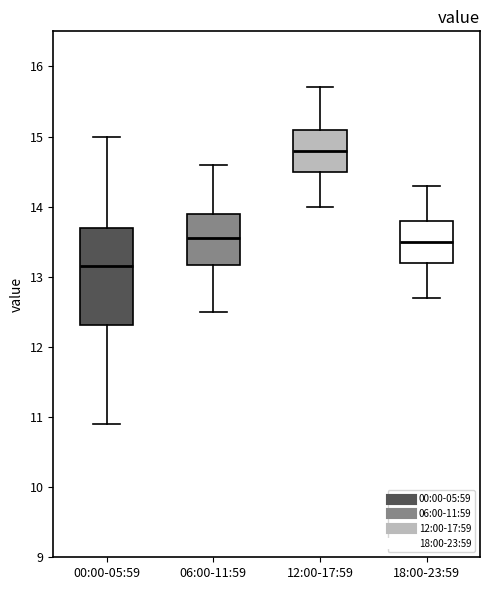

Where does the median line of the box for 12:00-17:59 sit on the y-axis? The values are not printed on the chart, so give them approximately, as read against the axis.

14.8